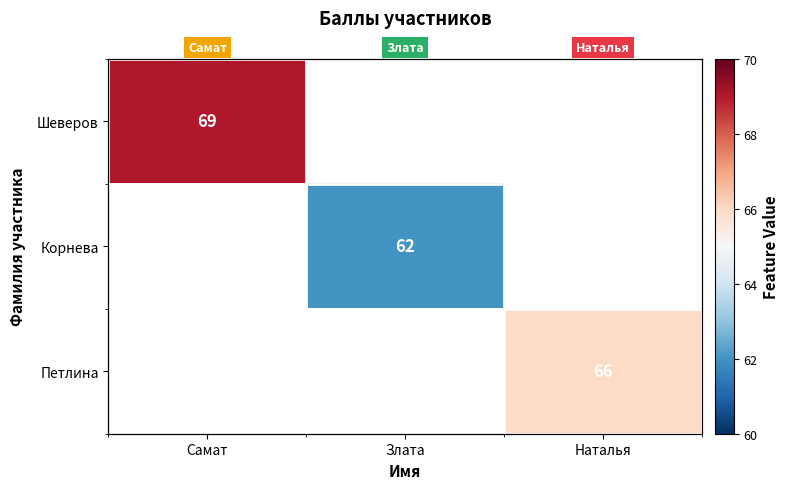

Which series has the widest spread of values?

Шеверов